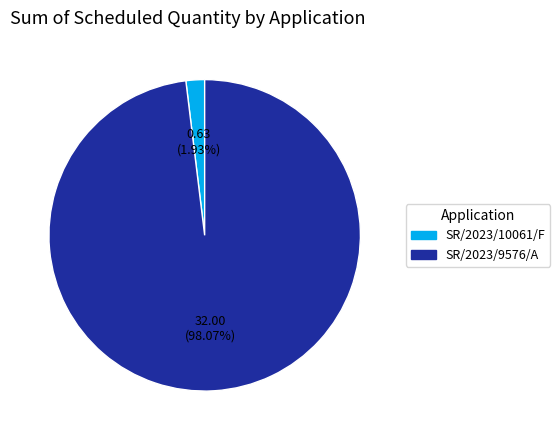

Is there a majority slice in this chart?

Yes